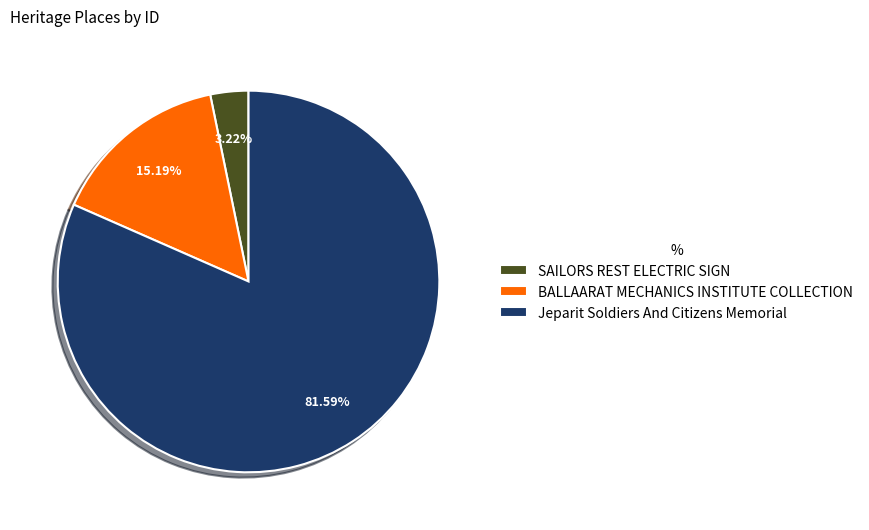

How many slices are in this pie chart?

3